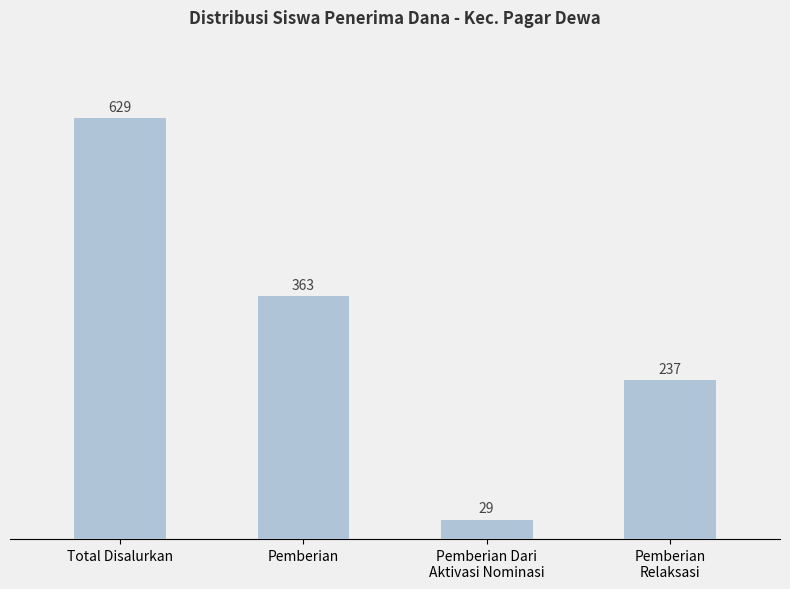

Which has a higher value, Total Disalurkan or Pemberian?

Total Disalurkan